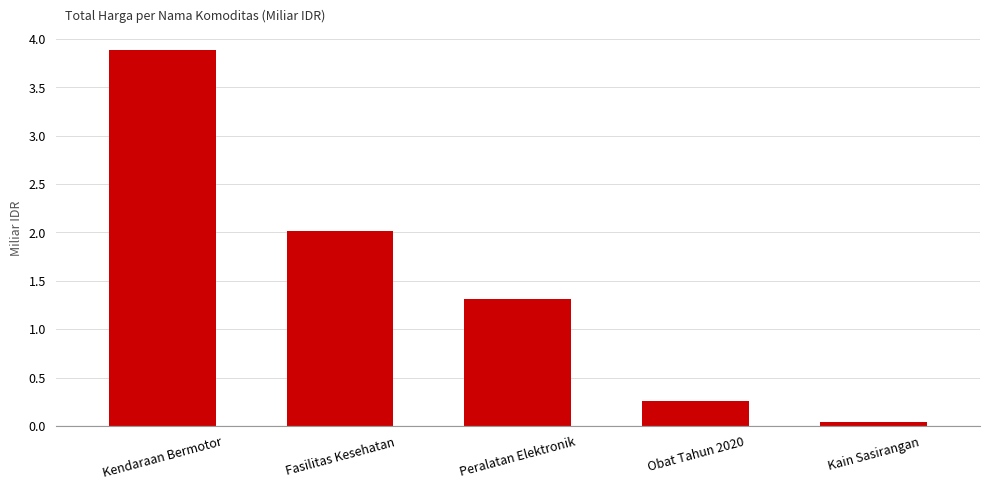

What is the difference between the maximum and minimum values?

3.9